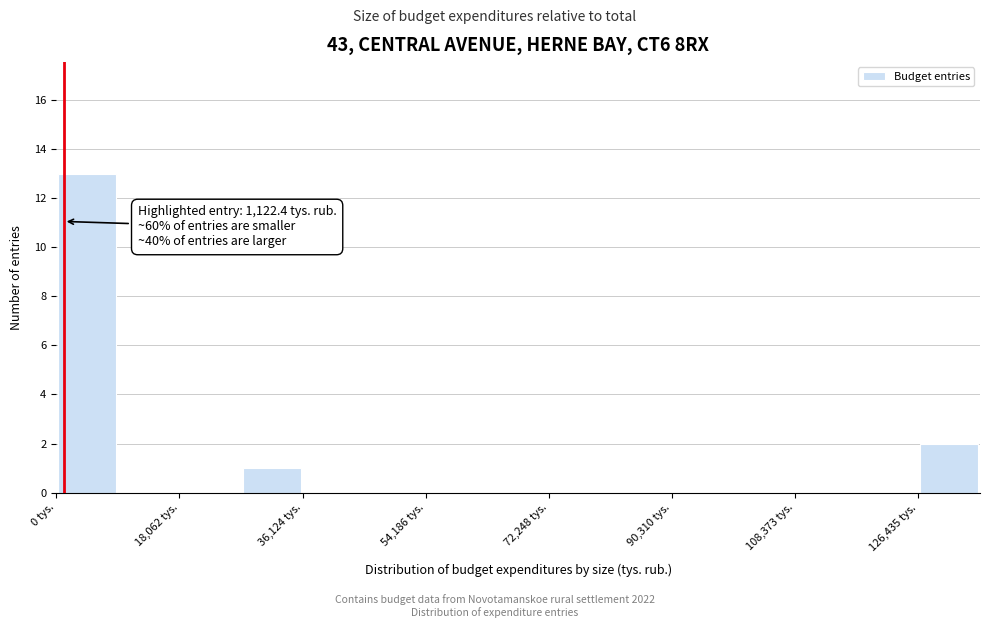

Over which range of the x-axis is the bar tallest?

0 to 10000